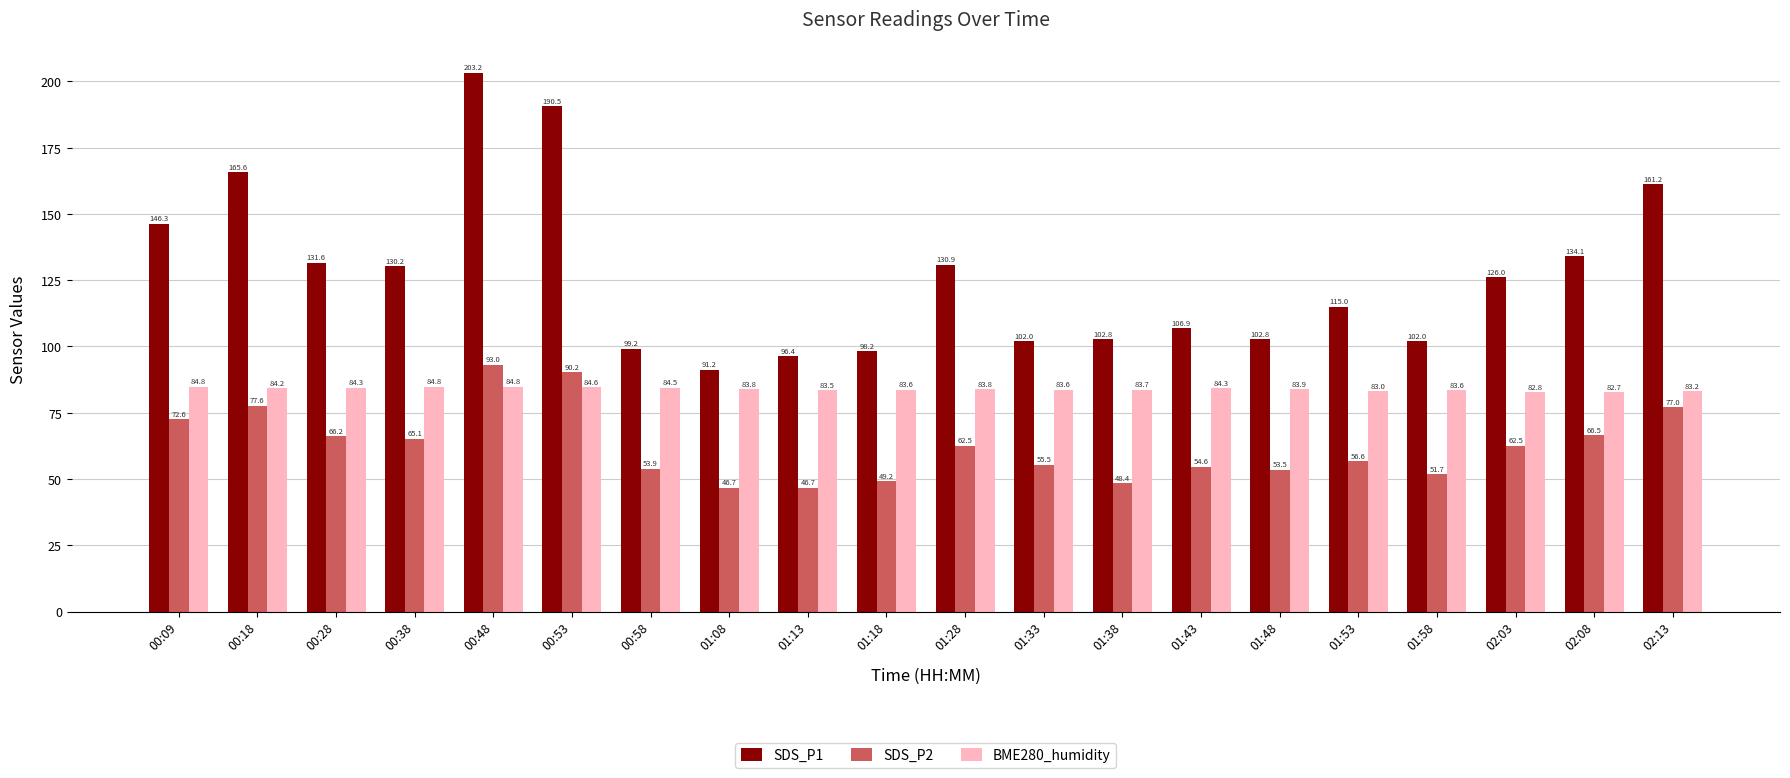

Where is SDS_P1 nearest to the value 147?

00:09